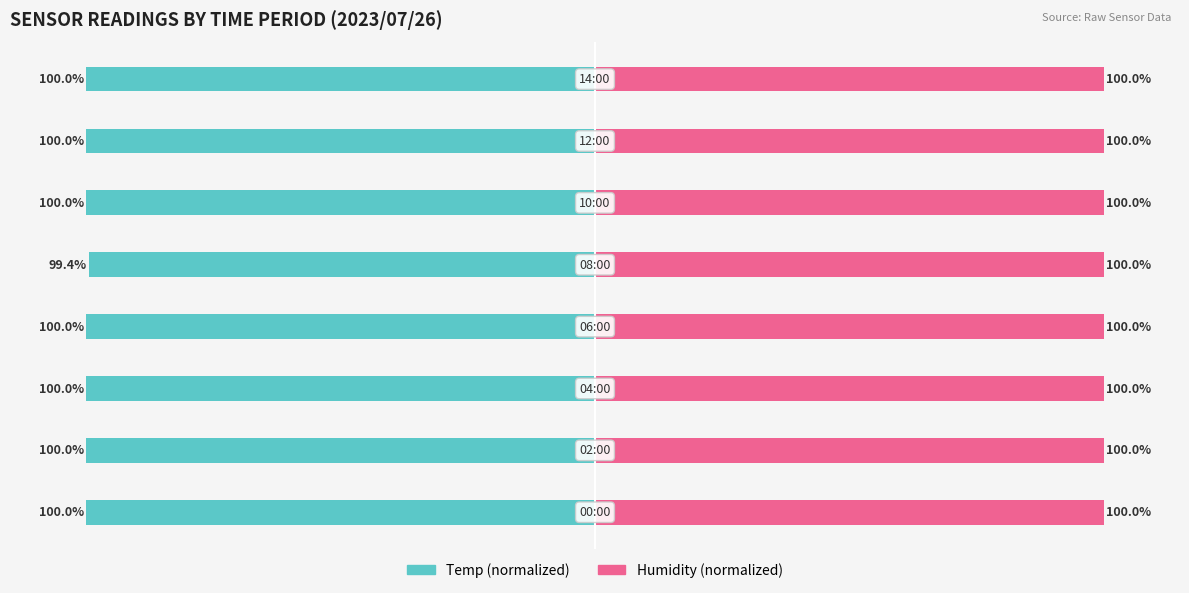

What value does the Temp (owner-side) series have at 5?

-100.0